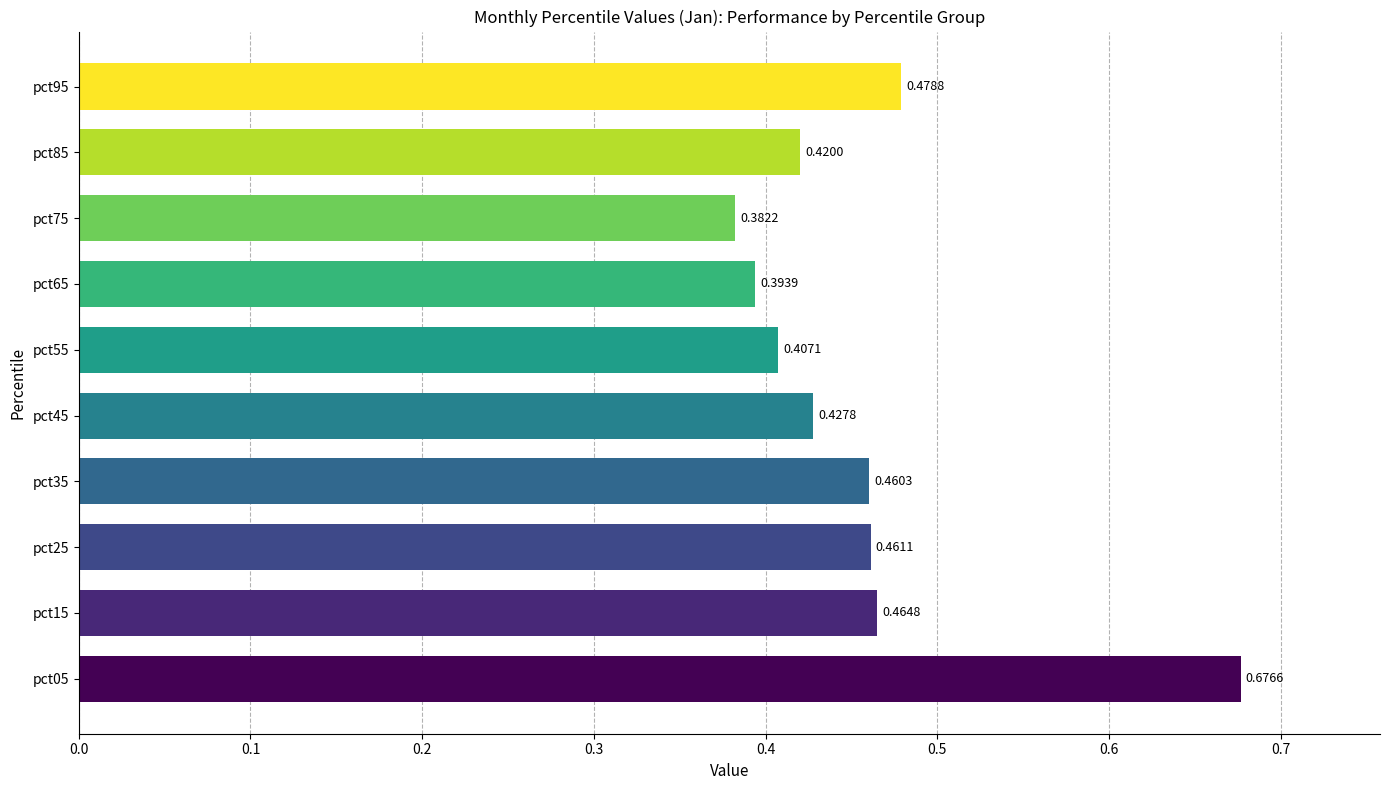

Between pct85 and pct05, which is larger?

pct05